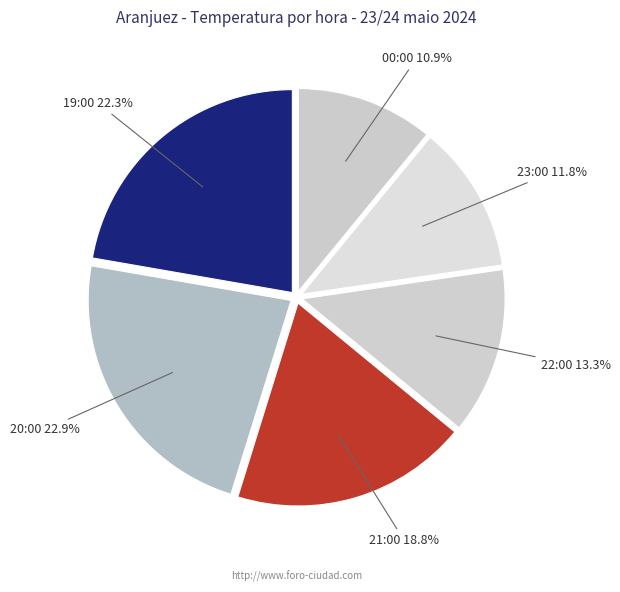

Which category has the smallest portion of the pie?

00:00